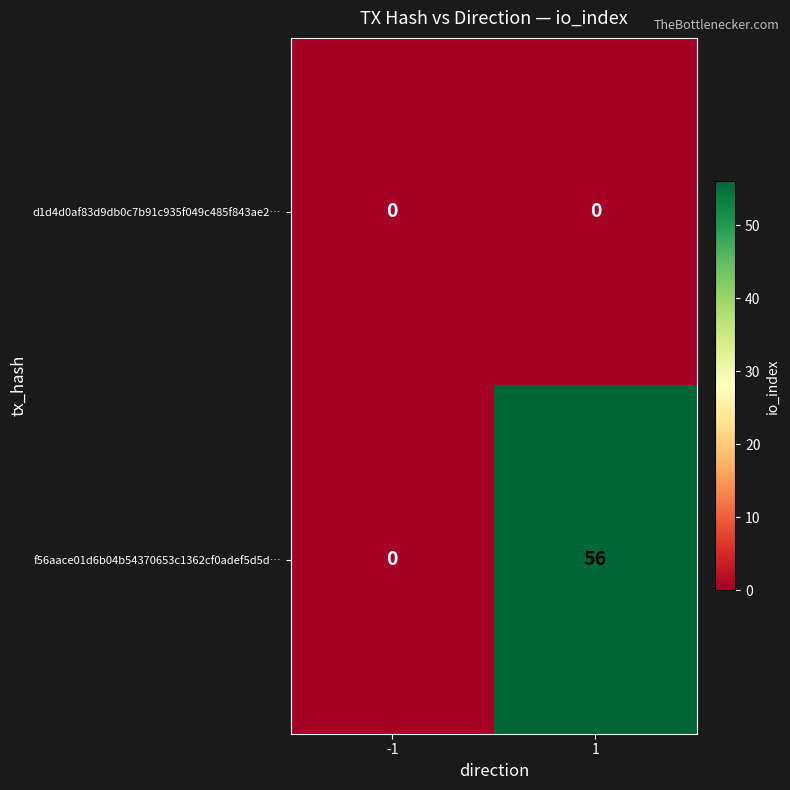

Which series has the widest spread of values?

f56aace01d6b04b54370653c1362cf0adef5d5d…